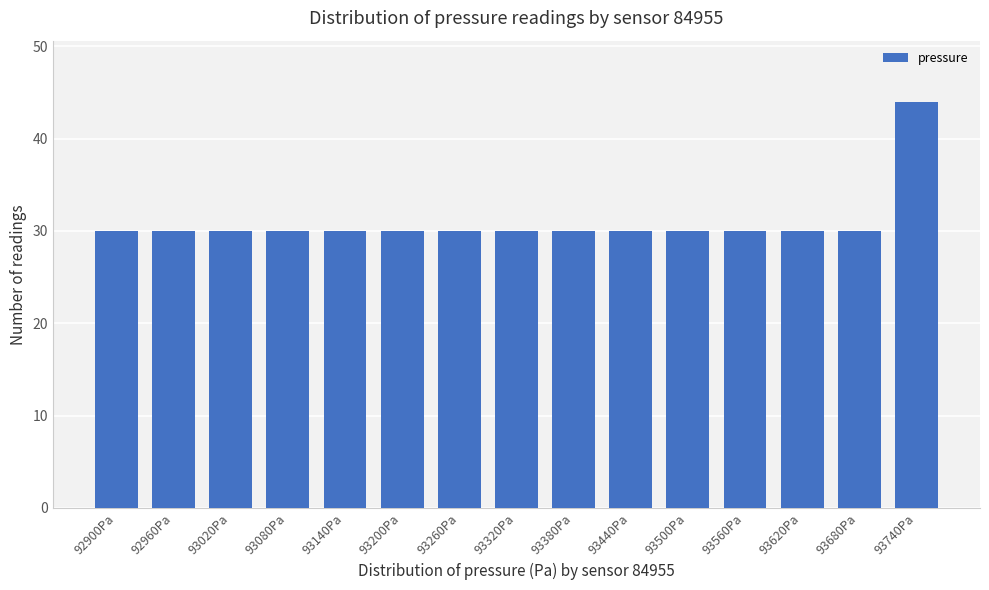

Reading left to right, transcribe all the data shown in this chart.

30	30	30	30	30	30	30	30	30	30	30	30	30	30	44